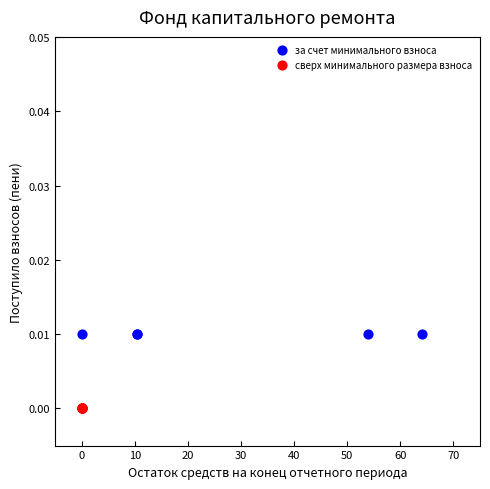

Which series contains the lowest Y value?

сверх минимального размера взноса